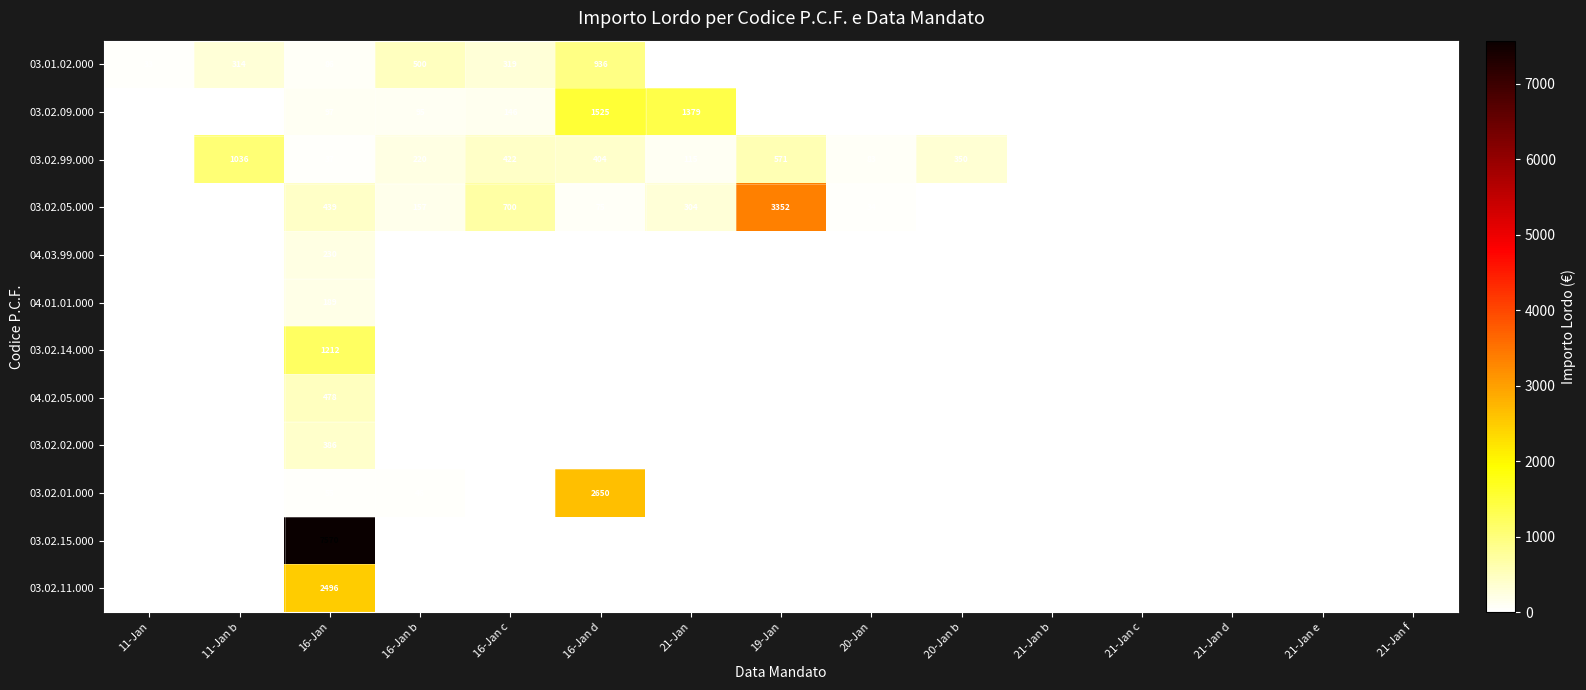

Is it true that 03.02.09.000 equals 52 at 16-Jan?

False